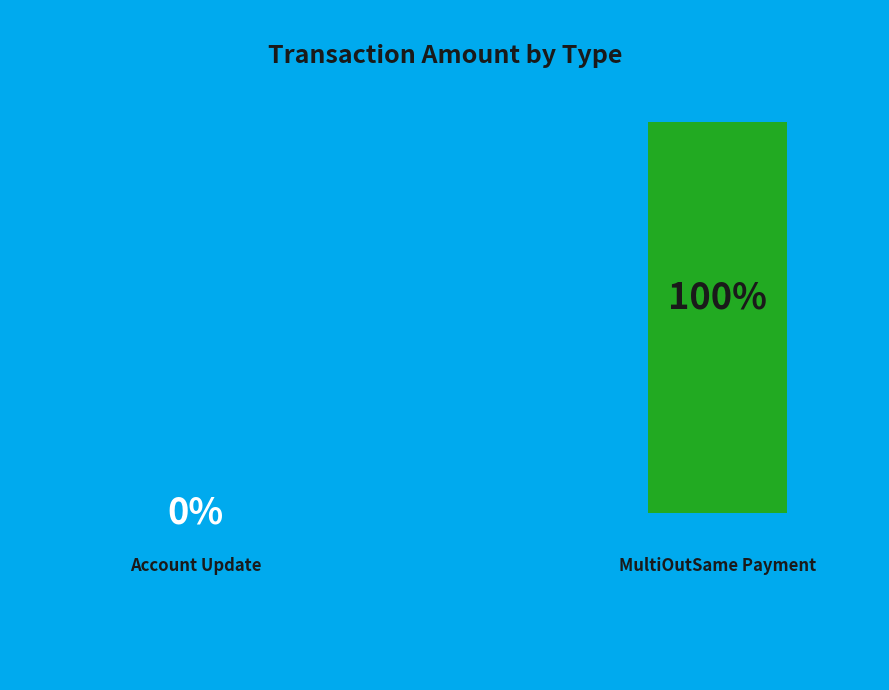

Rank the categories by value from highest to lowest.

MultiOutSame Payment, Account Update